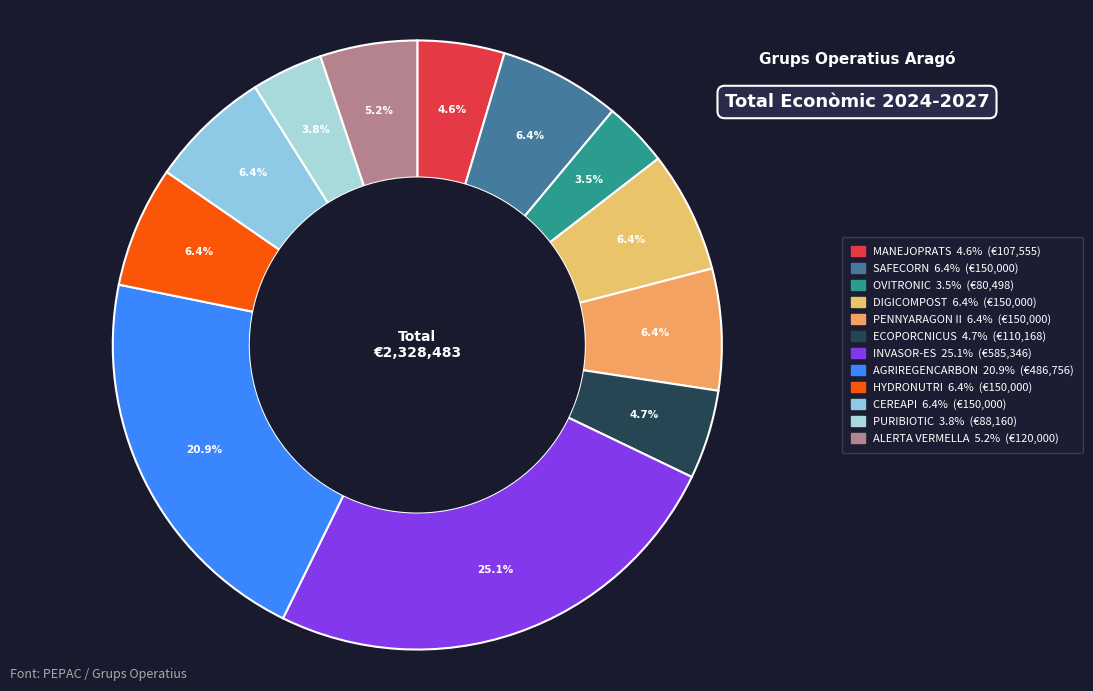

What percentage is the PENNYARAGON II slice, to the nearest percent?

6%